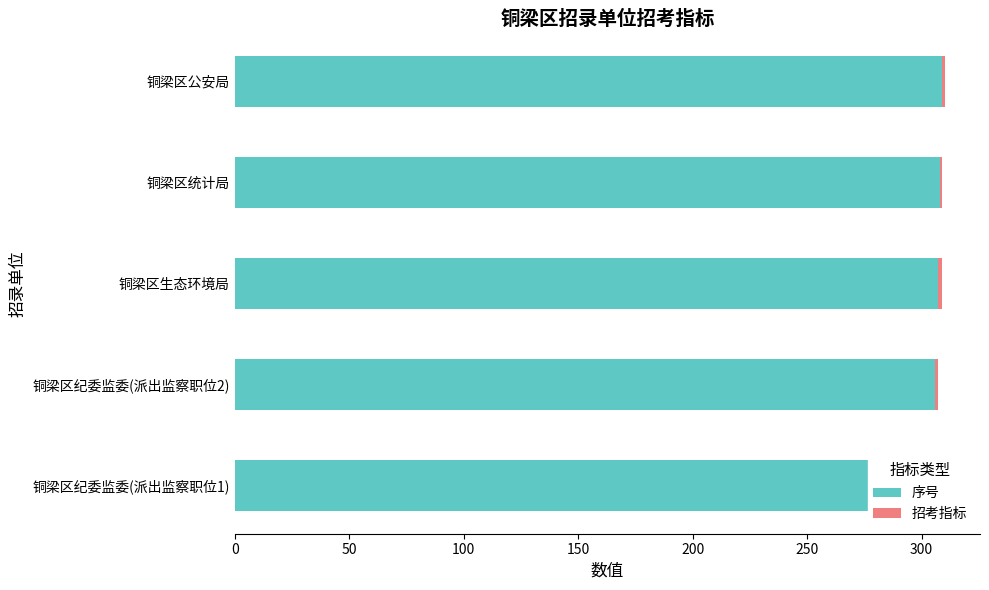

What is the value of the 招考指标 bar at the 3rd from the left?

2